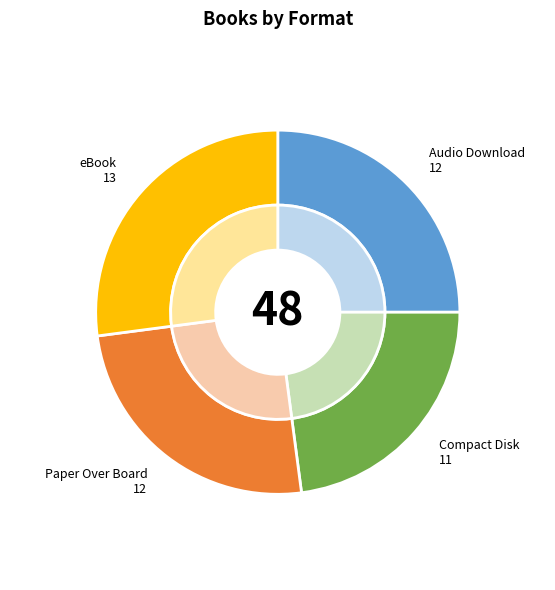

What is the change in value from Compact Disk to Paper Over Board?

+1